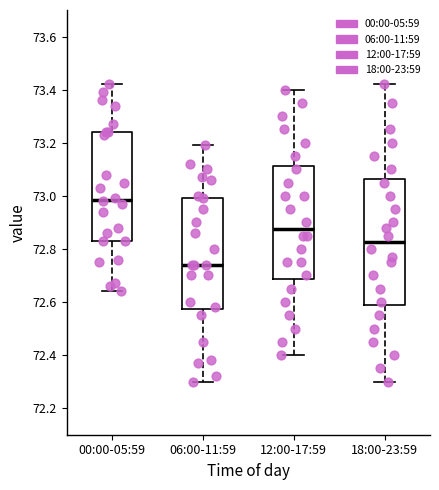

Reading left to right, read every box against the y-axis: the position of its median line, the range the box covers, and the ends of its whiskers. The values are not printed on the chart, so give them approximately, as read against the axis.

00:00-05:59: median 72.98, box 72.84 to 73.24, whiskers 72.64 to 73.42
06:00-11:59: median 72.74, box 72.58 to 73.00, whiskers 72.30 to 73.20
12:00-17:59: median 72.88, box 72.68 to 73.12, whiskers 72.40 to 73.40
18:00-23:59: median 72.82, box 72.58 to 73.06, whiskers 72.30 to 73.42